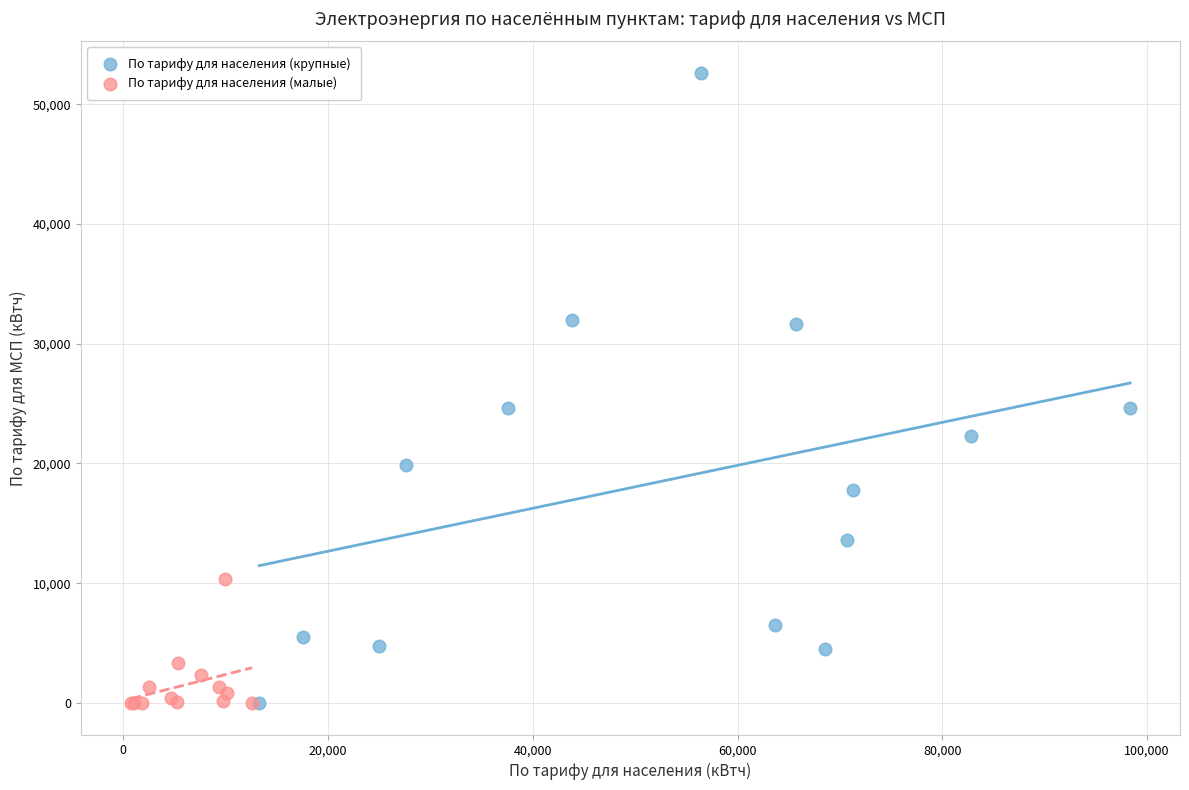

Which series has the widest spread of Y values?

По тарифу для населения (крупные)